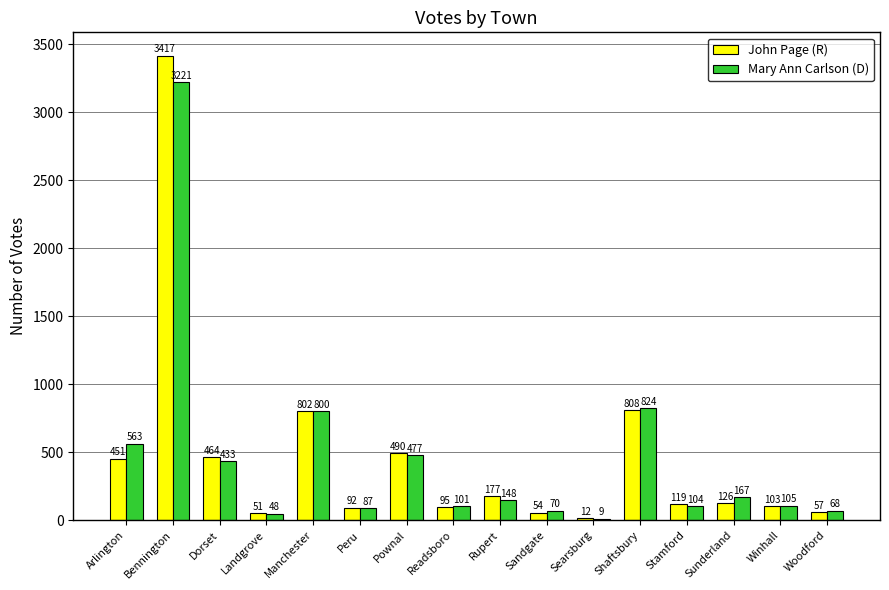

At which label does John Page (R) reach its peak?

Bennington